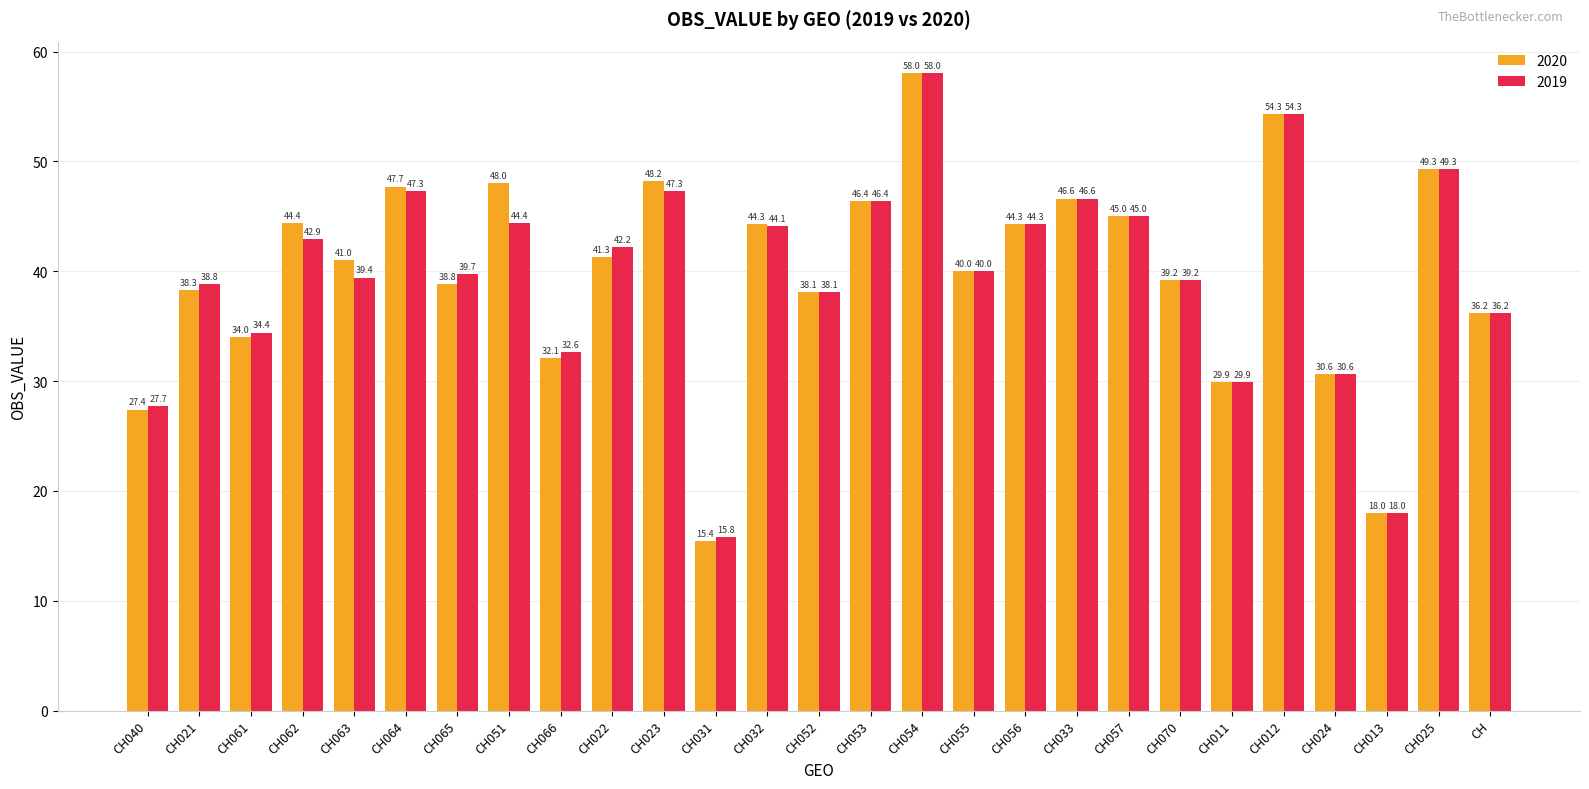

Rank the series by their average value, from lowest to highest.

2019, 2020